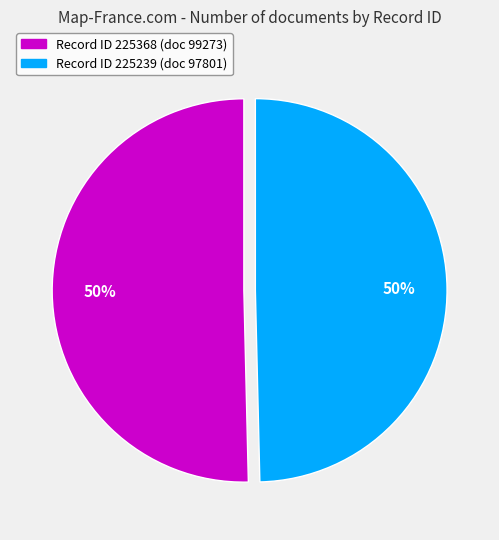

Count the number of slices in the pie.

2